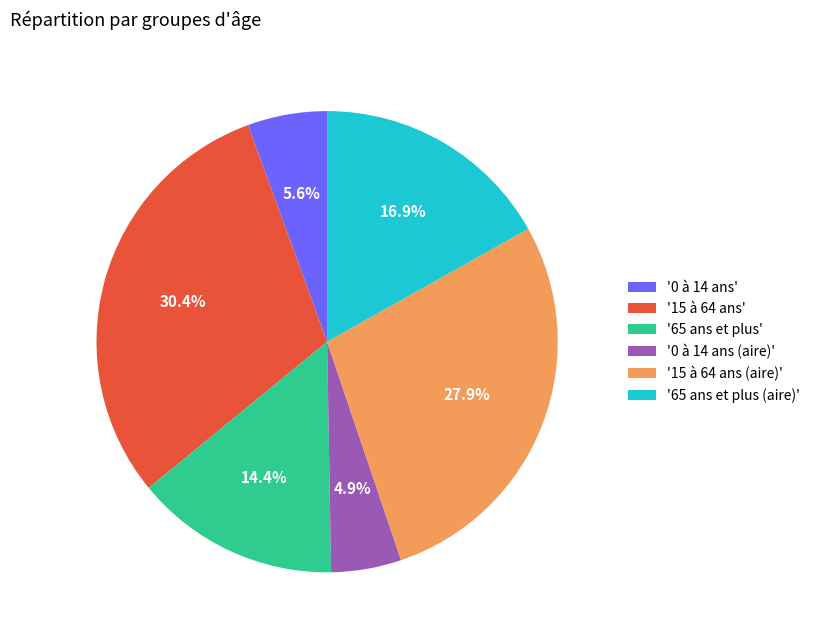

How many segments does this pie chart have?

6